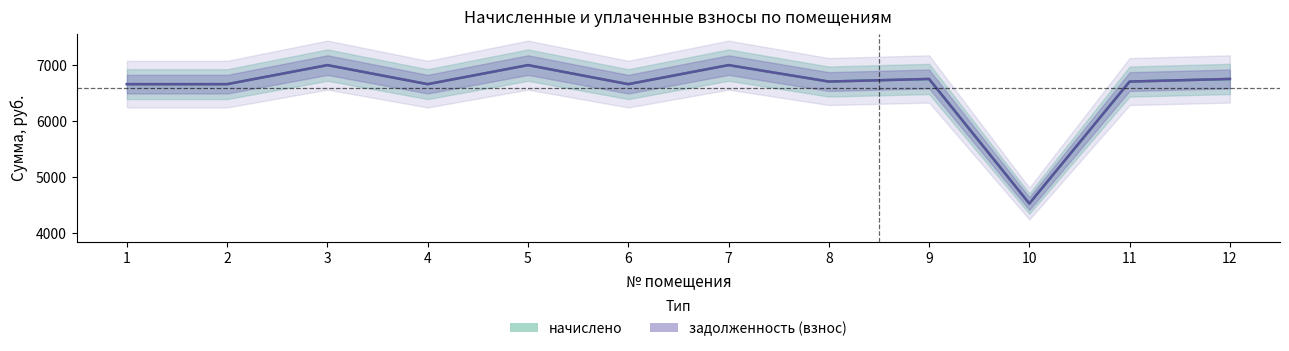

Which label corresponds to the smallest value in the chart?

10